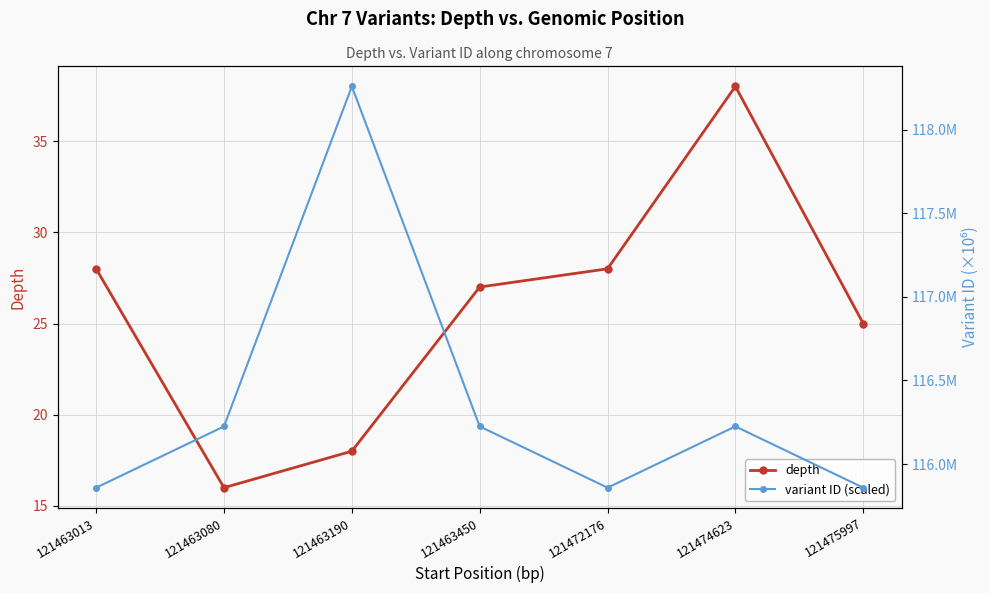

What is the total value across all series at 121474623?

154.2